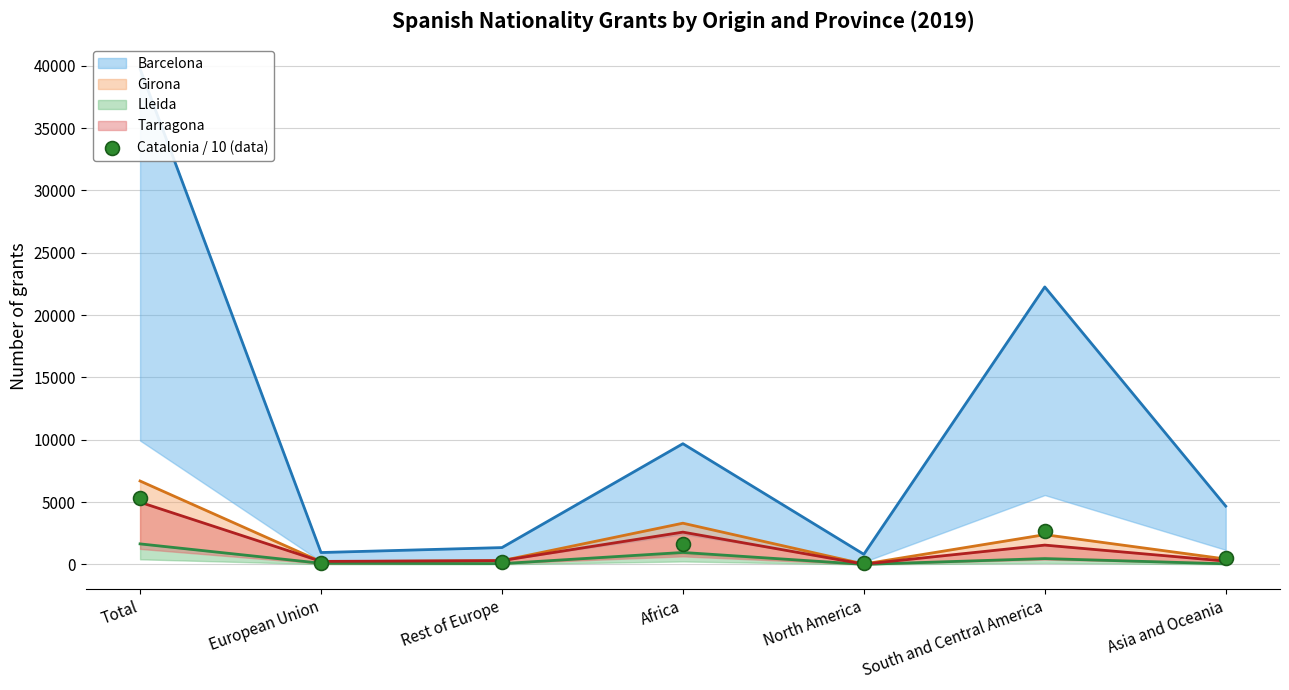

Which series has the largest total across all categories?

Barcelona (line)